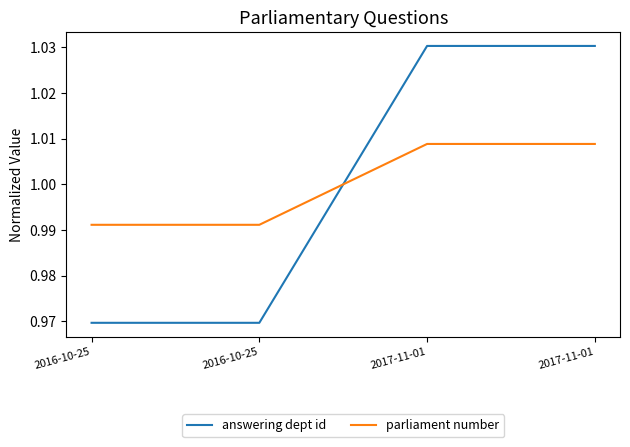

Does the chart display data point markers on the line(s)?

No